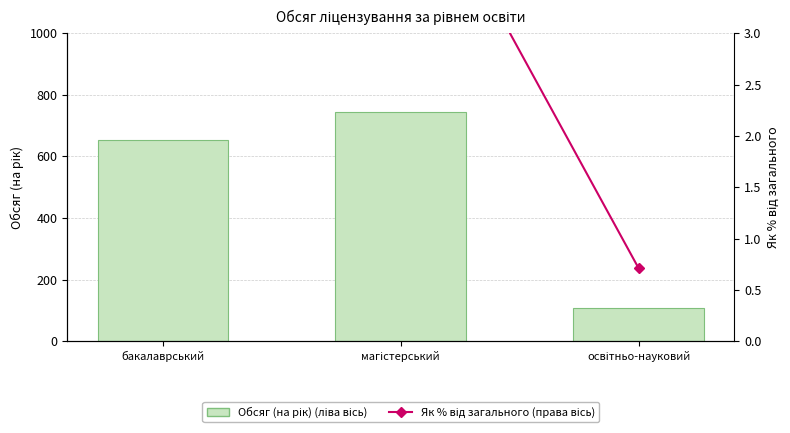

Which series has the largest range (max minus min)?

Обсяг (на рік)